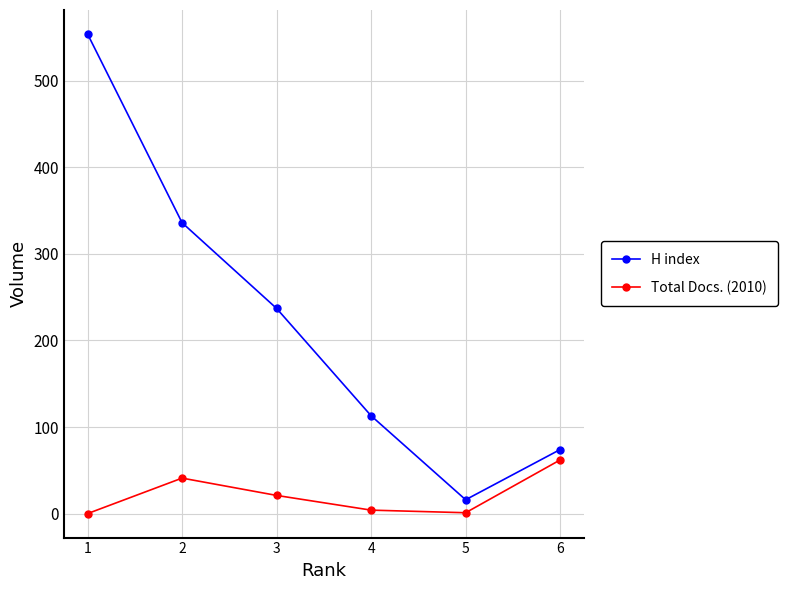

The value of H index at 5 is 16. True or false?

True